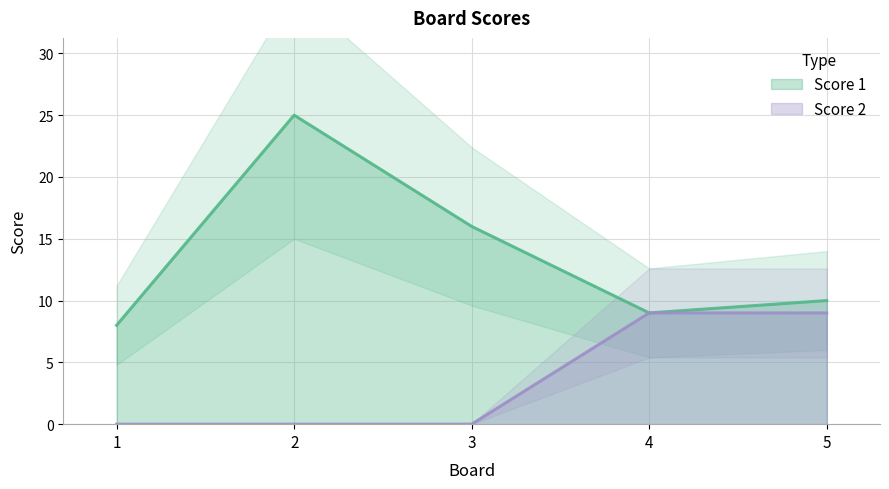

What are all the series names shown in the legend?

Score 1, Score 2